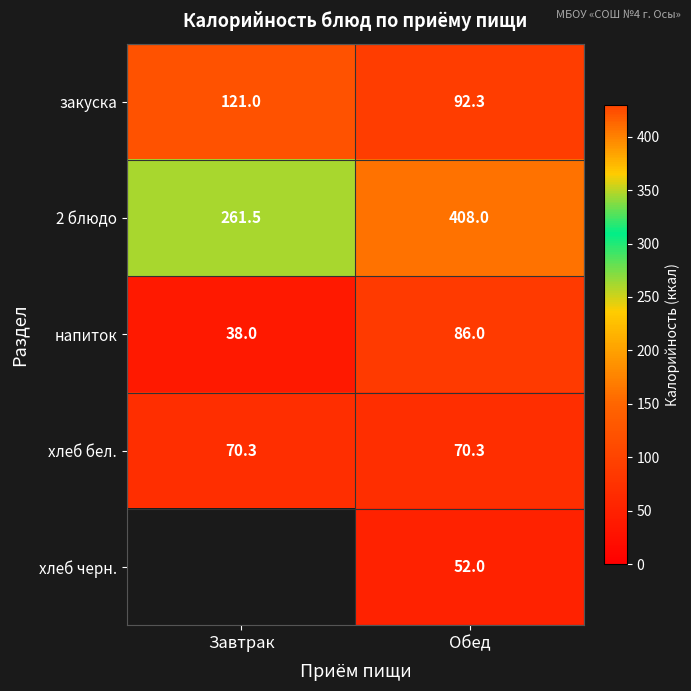

Is the value of хлеб бел. at Завтрак greater than the value of напиток at Обед?

No